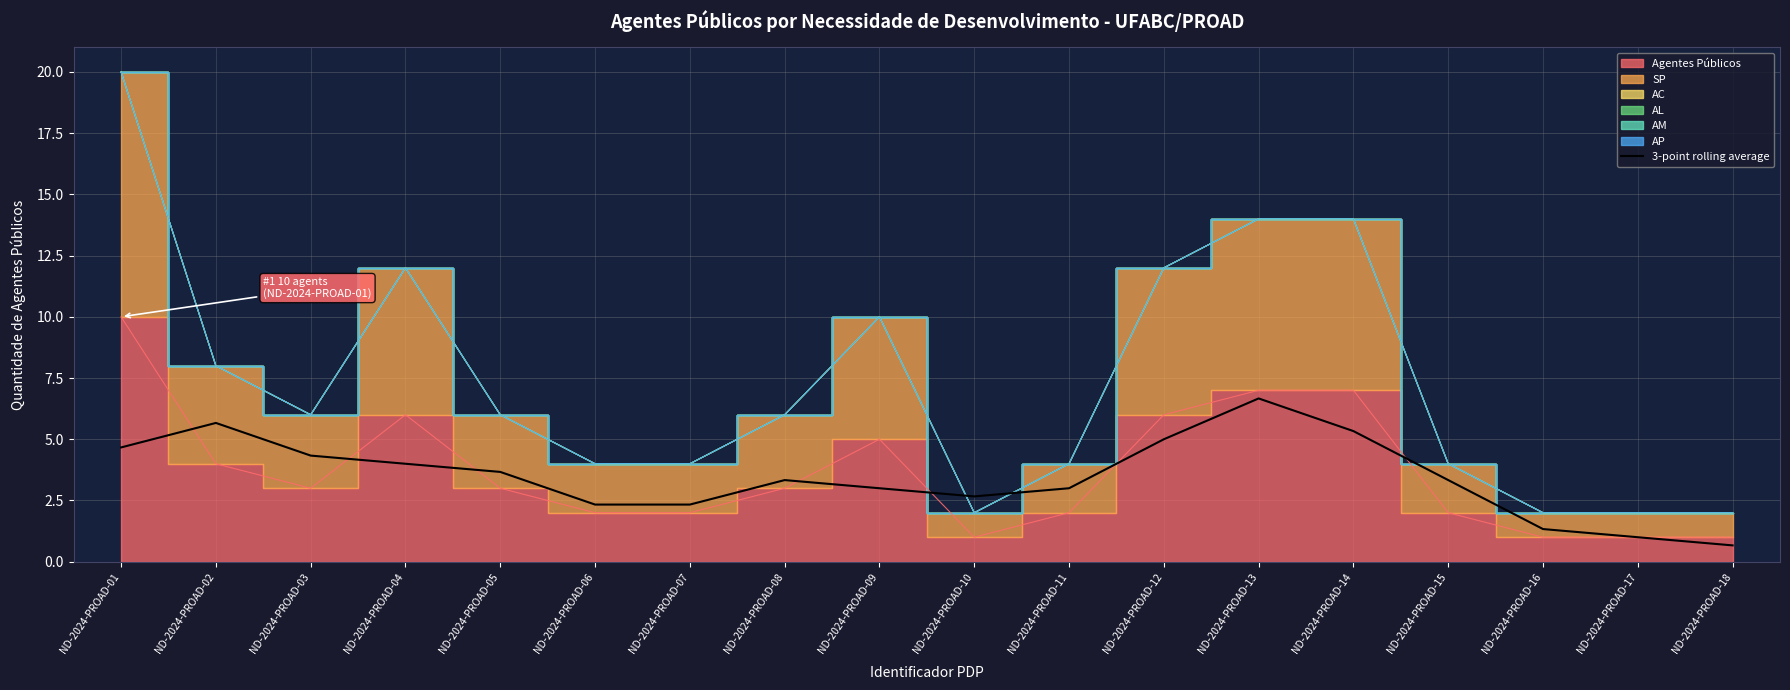

True or false: the data shows 1.5 at ND-2024-PROAD-09.

False